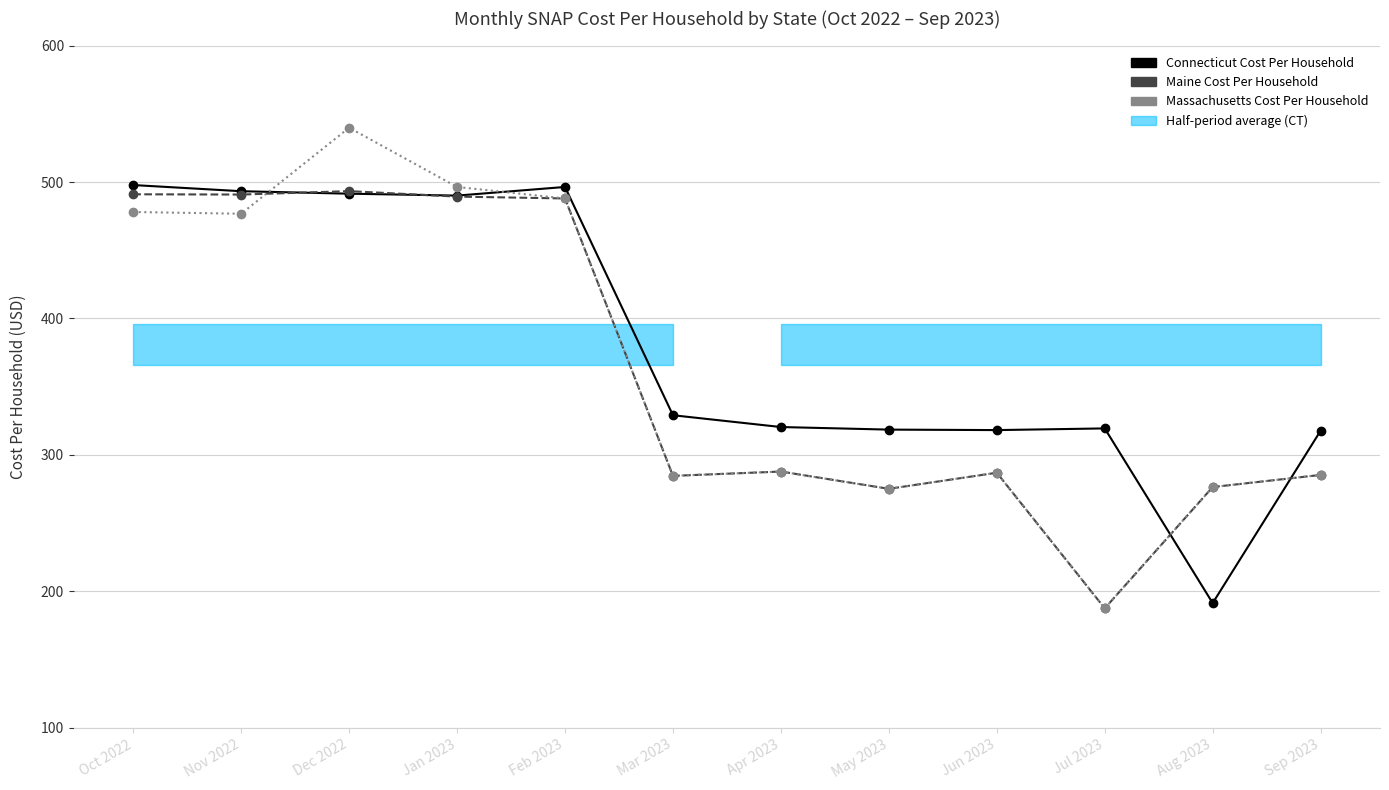

What is the spread (max minus min) of values at May 2023?

43.4